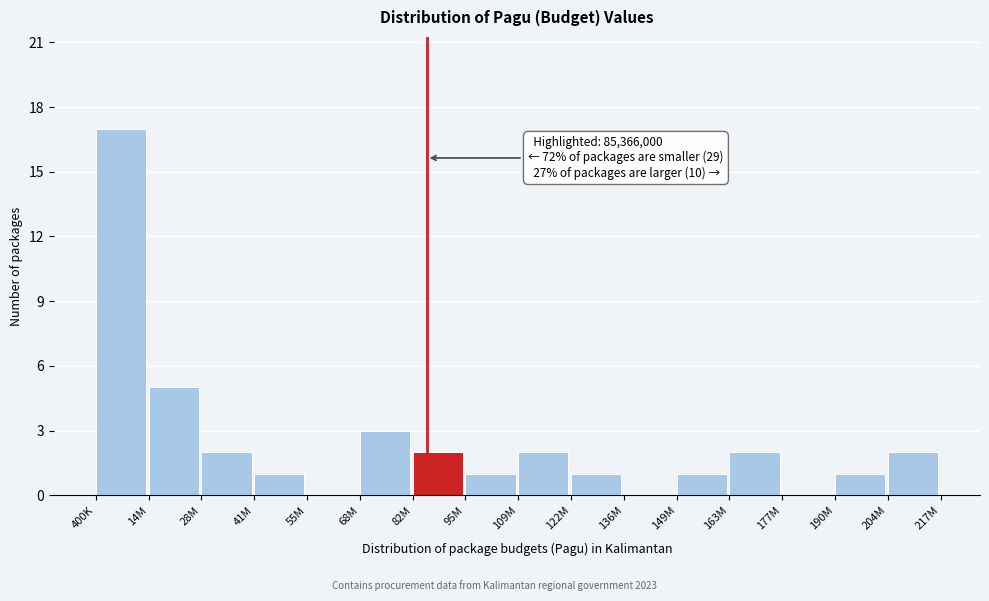

Reading left to right, transcribe all the data shown in this chart.

400K=17	14M=5	28M=2	41M=1	55M=0	68M=3	82M=2	95M=1	109M=2	122M=1	136M=0	149M=1	163M=2	177M=0	190M=1	204M=2